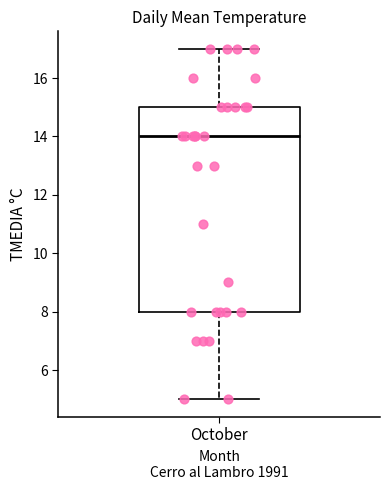

Where is the lower edge of the box for October on the y-axis? The values are not printed on the chart, so give them approximately, as read against the axis.

8